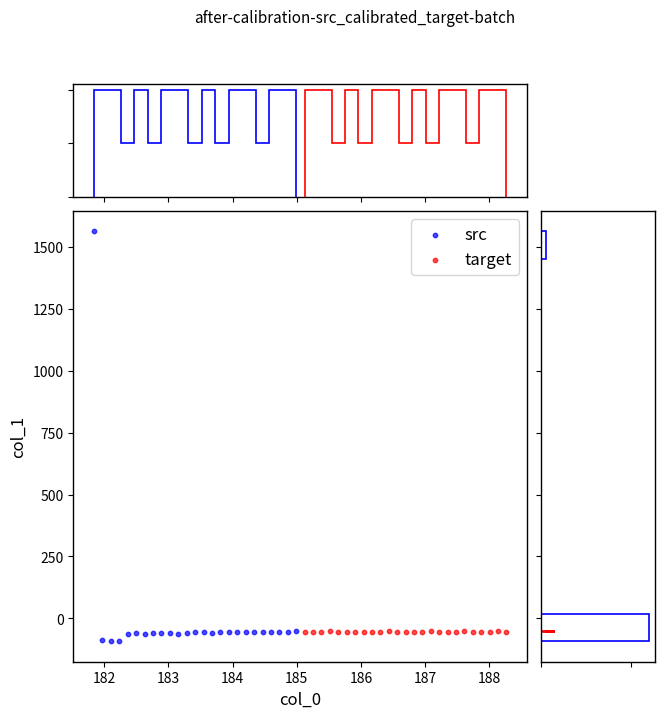

Which series reaches the maximum Y coordinate?

src